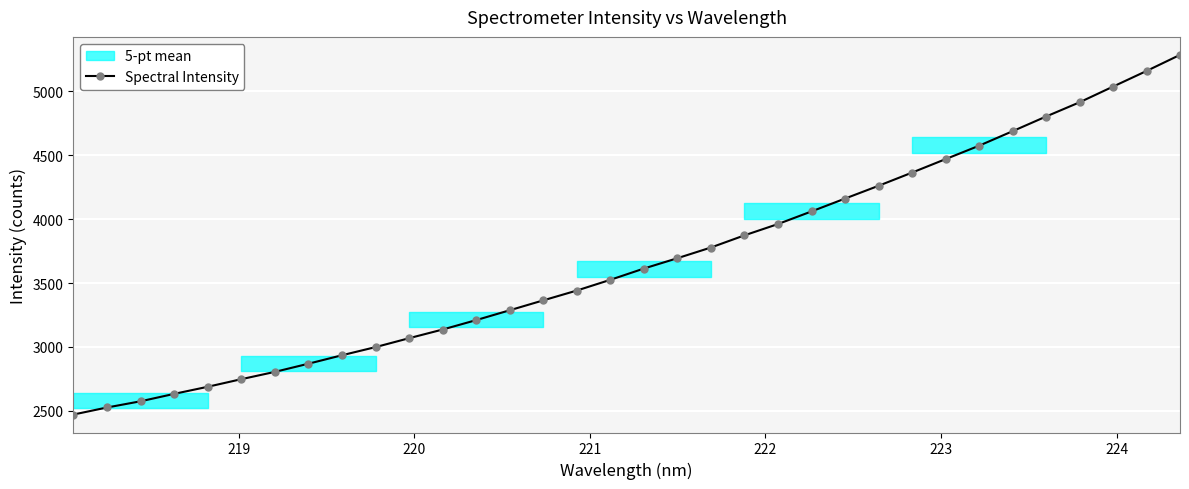

Count the number of categories in the chart.

34